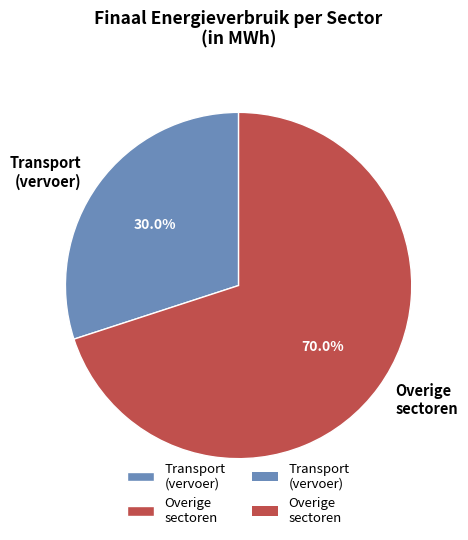

What is the total percentage of Overige sectoren and Transport (vervoer)?

100.0%